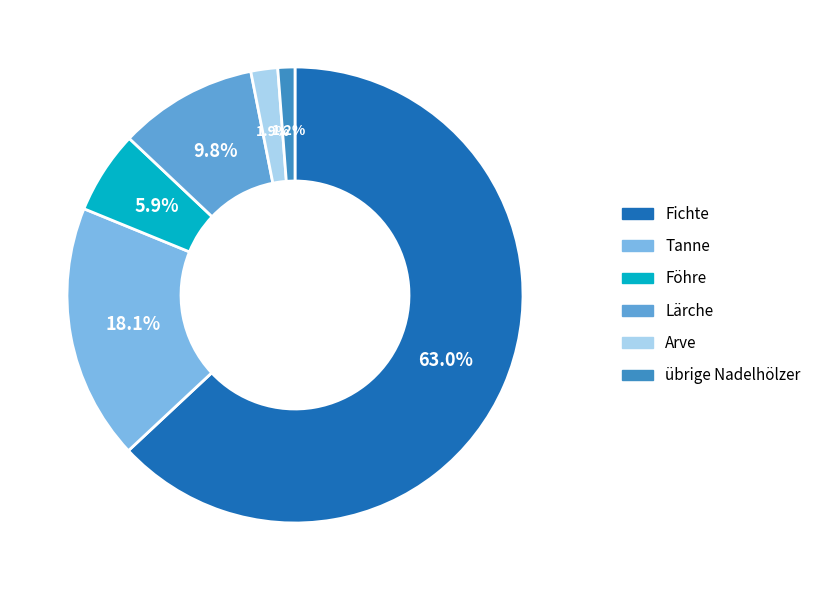

What portion of the pie excludes Tanne?

81.9%